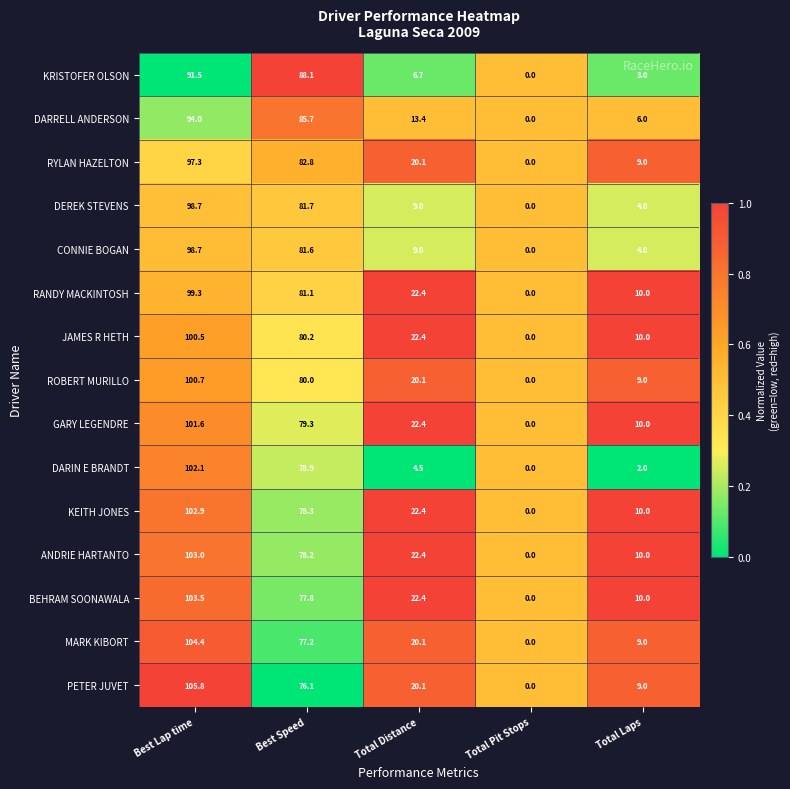

What is the sum of the DARIN E BRANDT values at Total Distance and Total Pit Stops?

4.5